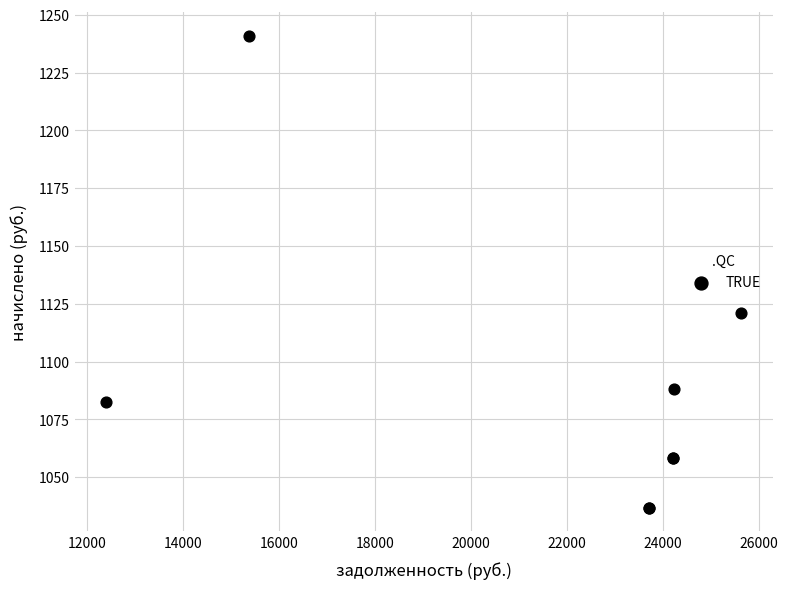

What Y value in the scatter plot is closest to 1138?

1120.8